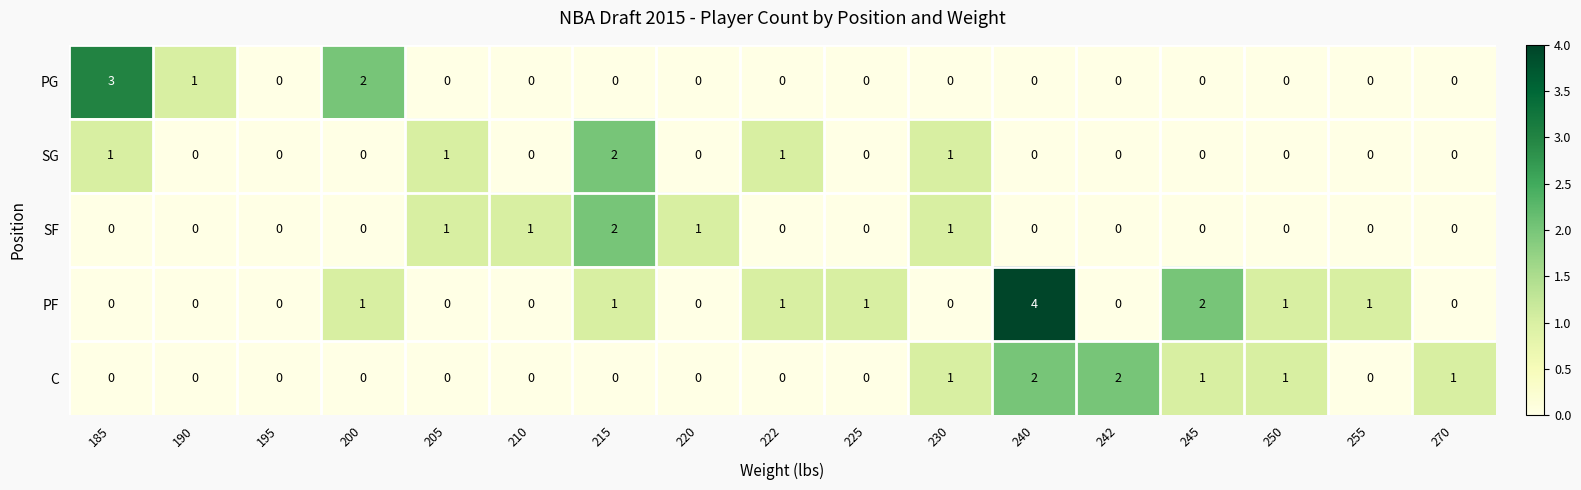

Where is PG nearest to the value 1?

190